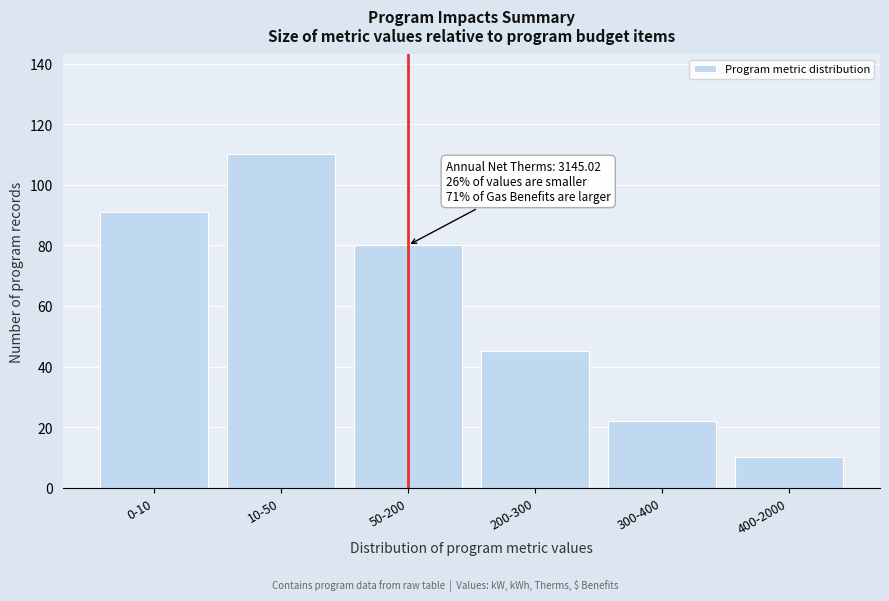

Reading right to left, transcribe all the data shown in this chart.

10	22	45	80	110	91